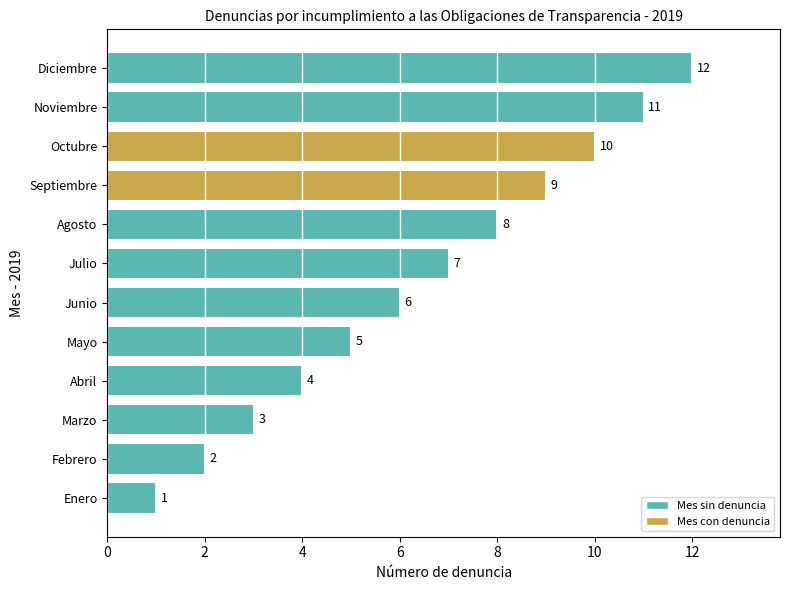

Between Septiembre and Enero, which is larger?

Septiembre